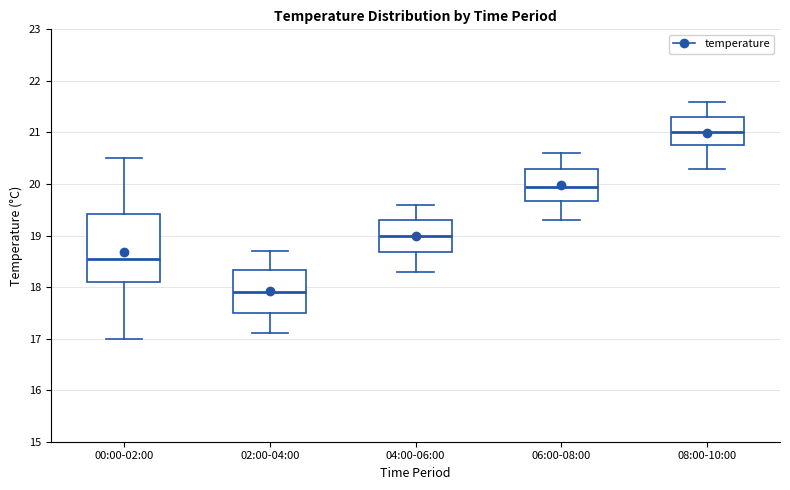

Where does the median line of the box for 02:00-04:00 sit on the y-axis? The values are not printed on the chart, so give them approximately, as read against the axis.

17.9